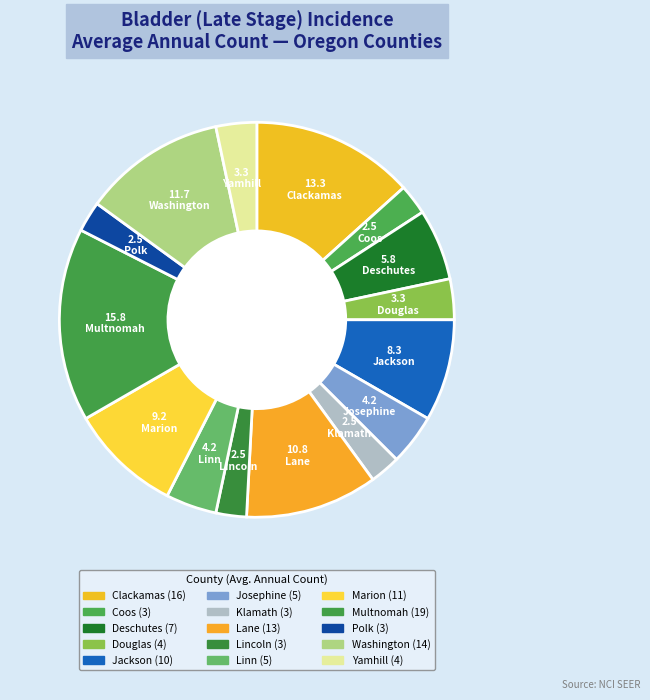

Count the number of slices in the pie.

15